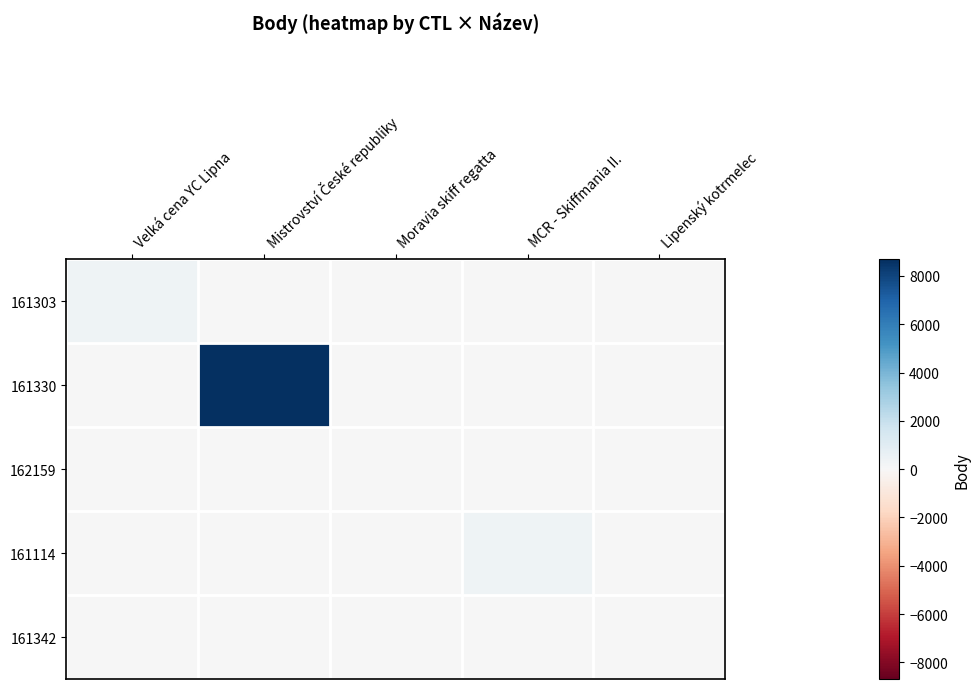

At how many categories does at least one series exceed 3935?

1